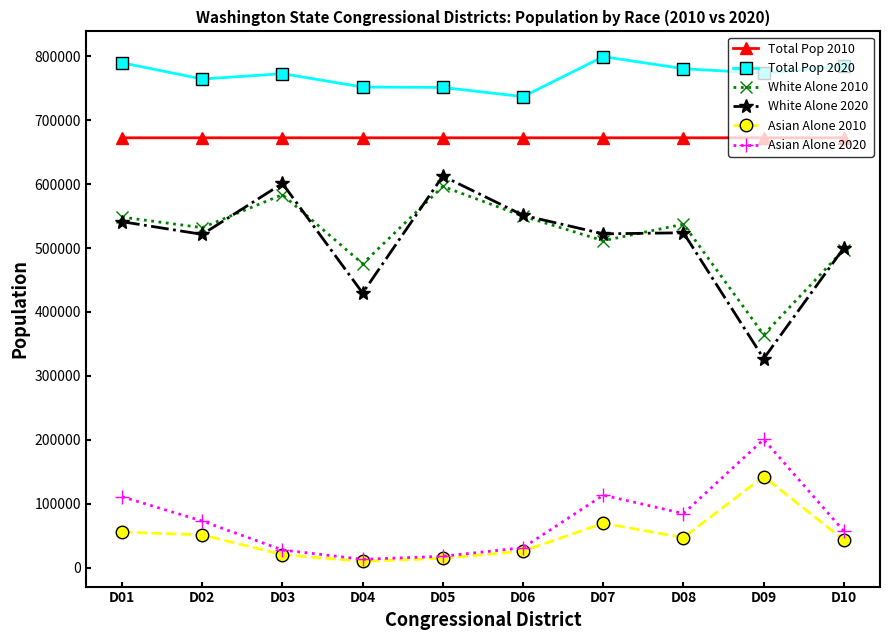

How many values in the Asian Alone 2020 series are below 73045?

5